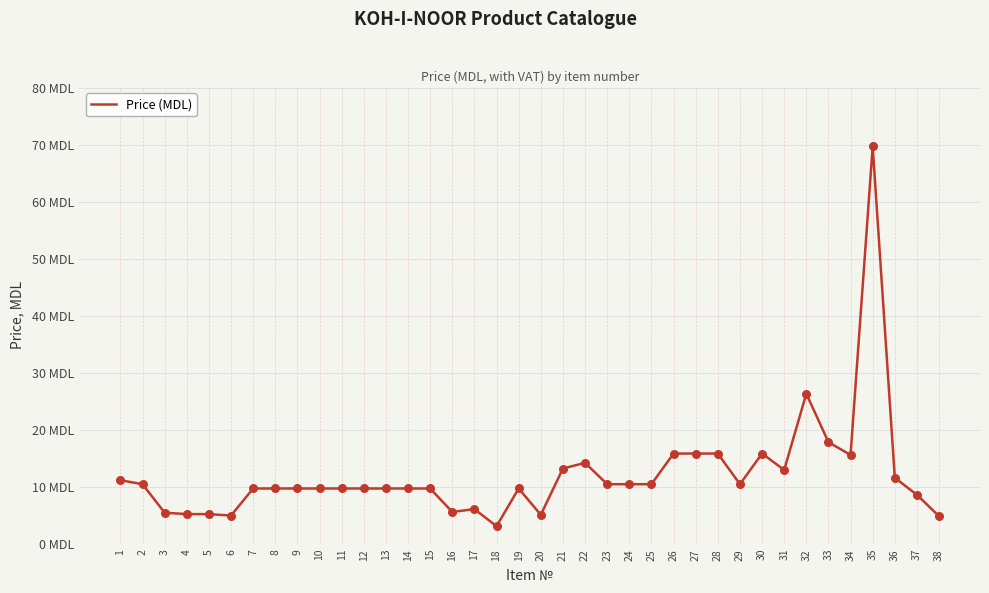

What is the change in value from 2 to 35?

+59.2